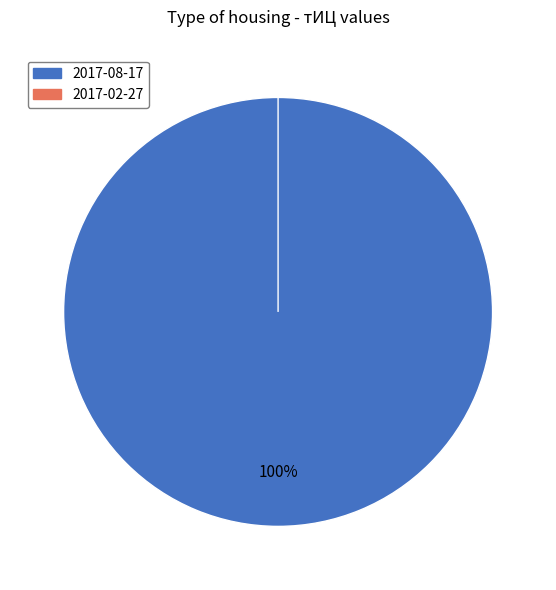

Which slice is the largest?

2017-08-17